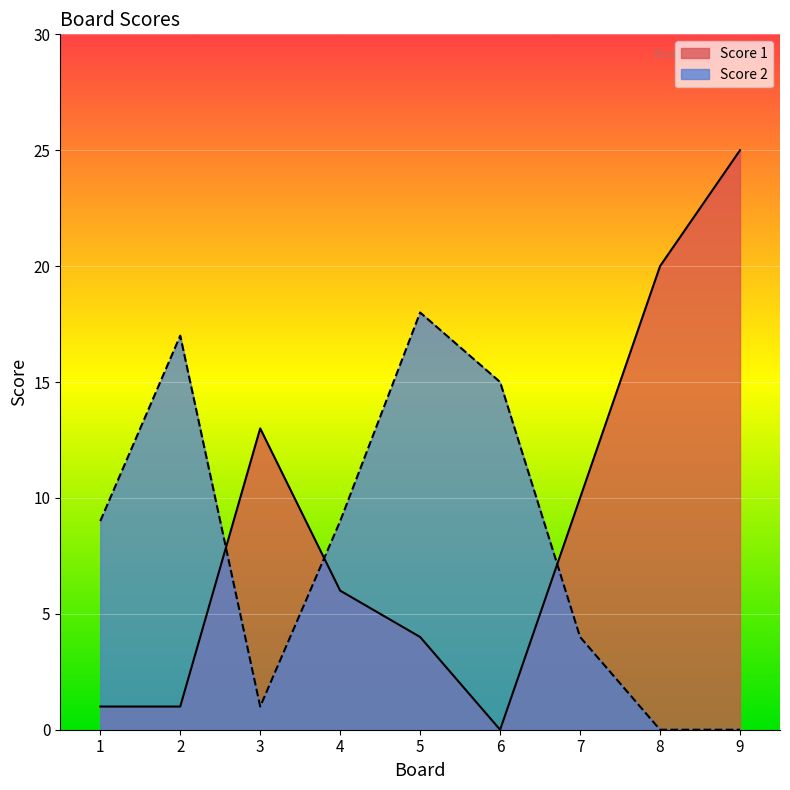

How many categories are shown in the chart?

9